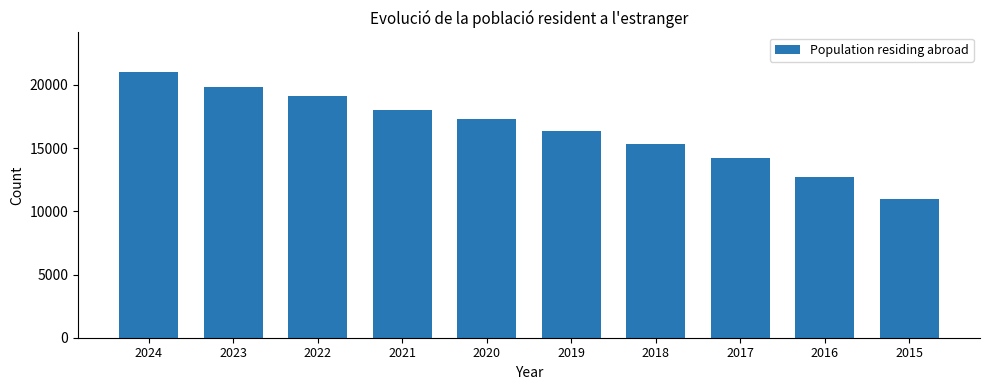

Reading left to right, what are all the values shown in this chart?

2024=20997	2023=19838	2022=19130	2021=17988	2020=17329	2019=16383	2018=15296	2017=14175	2016=12743	2015=10962